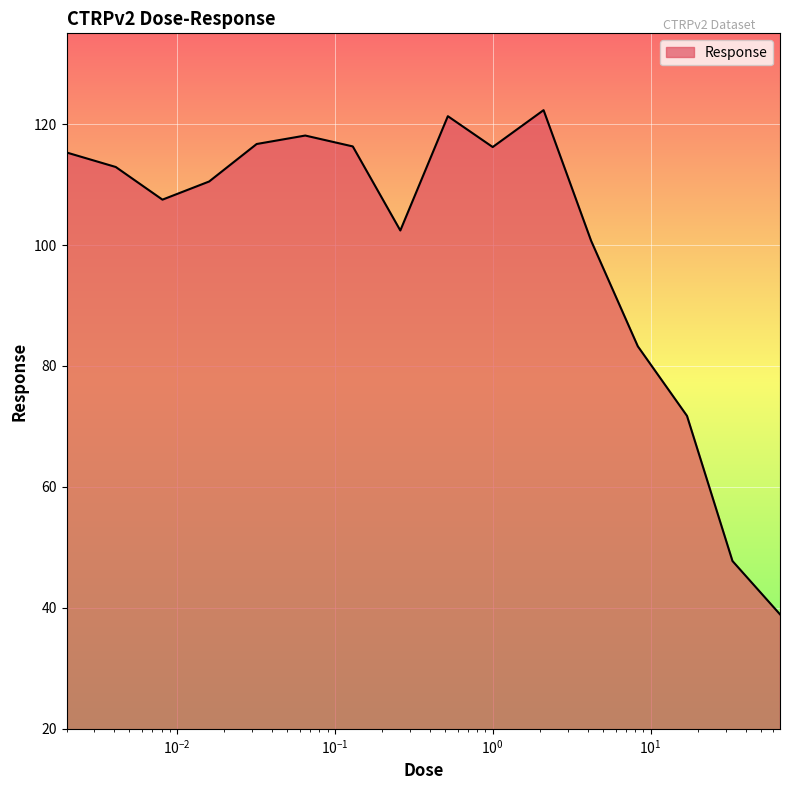

What is the greatest value displayed?

122.3